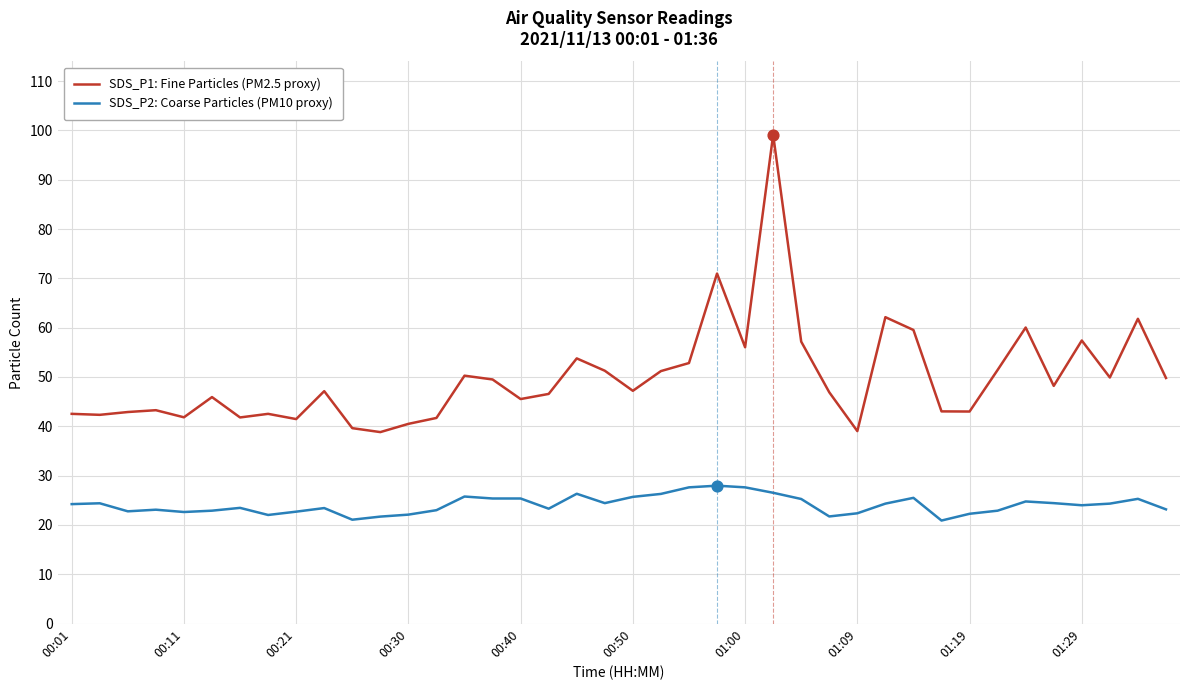

At how many categories does at least one series exceed 72?

1